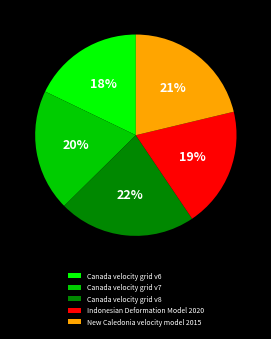

Is it true that Indonesian Deformation Model 2020 is 5% of the pie?

False